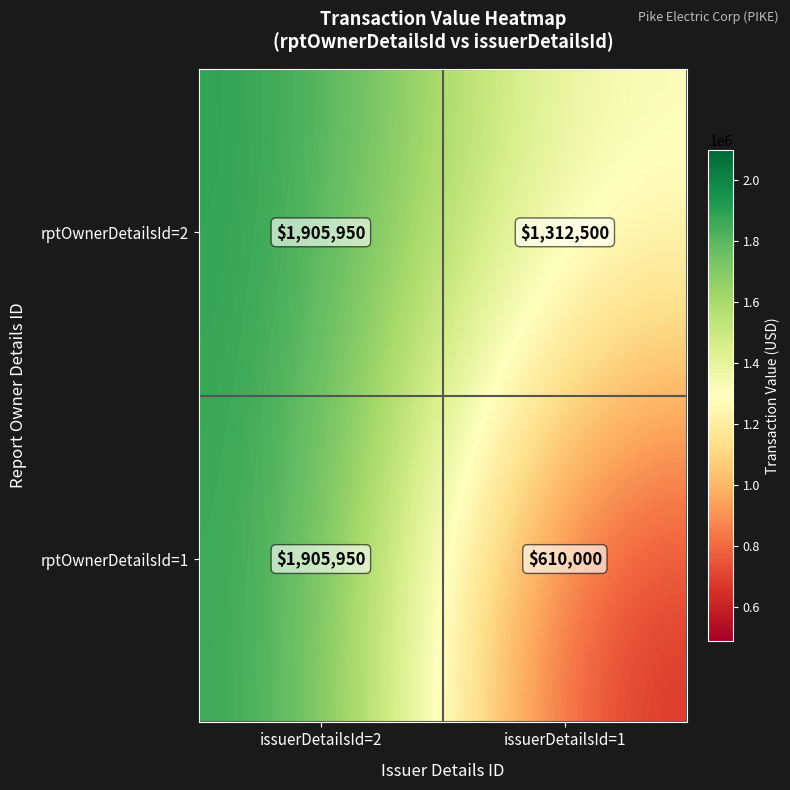

Which category has the highest value across all series?

issuerDetailsId=2